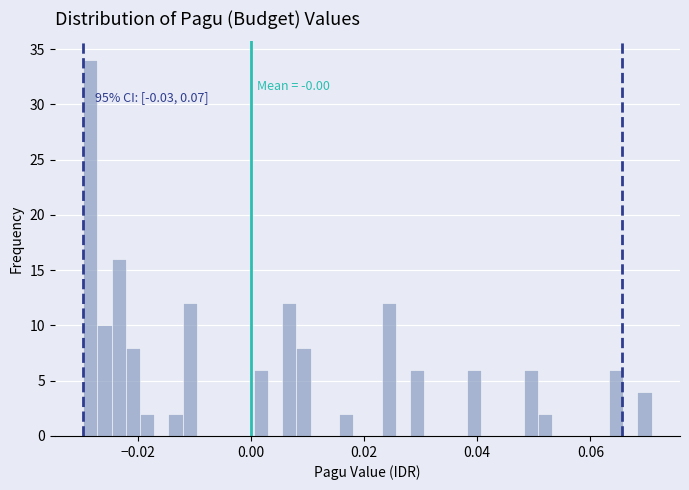

Read against the x-axis, roughly where is the centre of the tallest bar?

-0.028